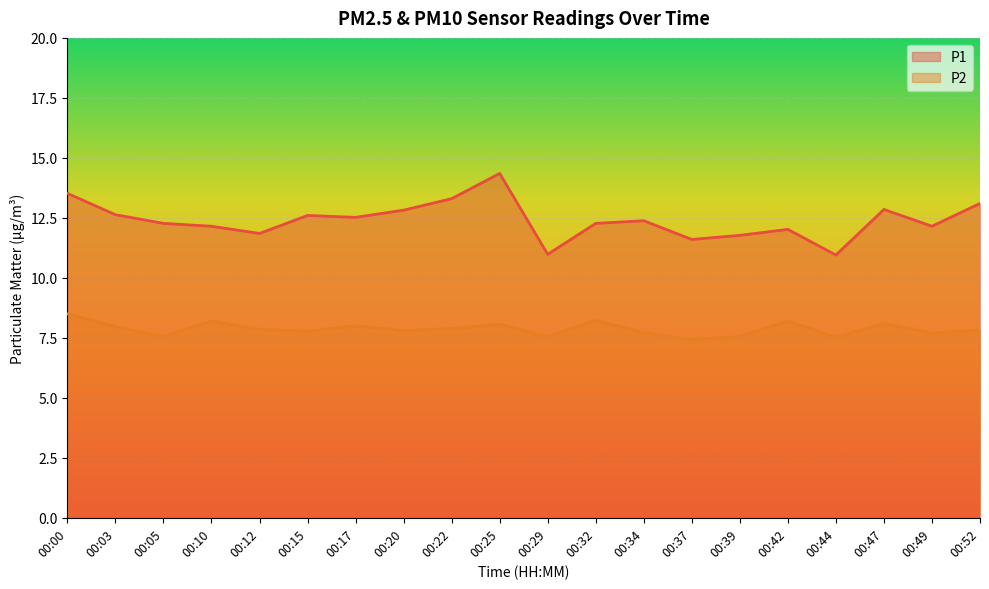

True or false: P2 and P1 cross at least once.

False